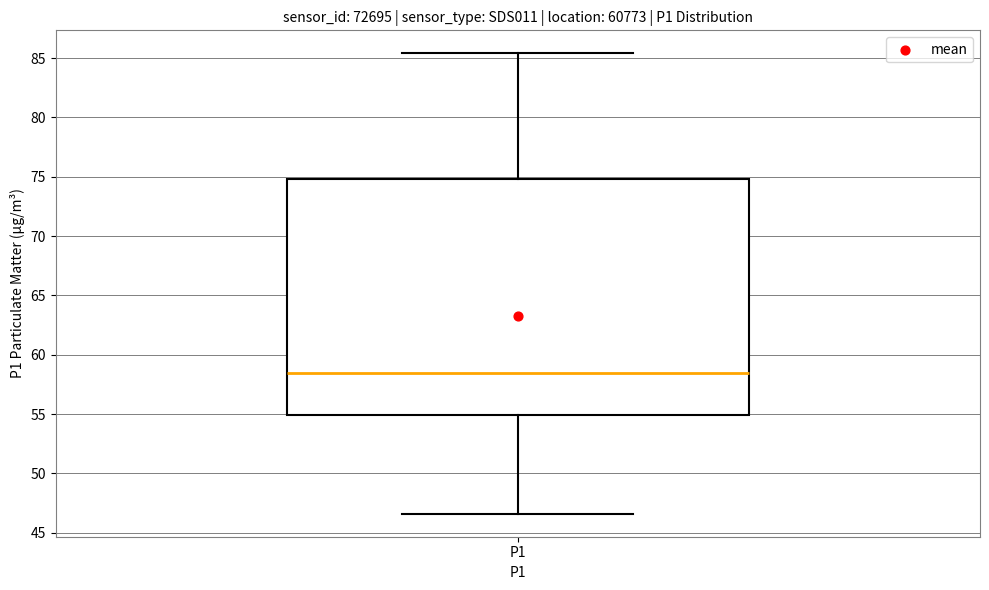

Read this box plot against the y-axis: the position of the median line, the range covered by the box, and the ends of both whiskers. The values are not printed on the chart, so give them approximately, as read against the axis.

median 58.5, box 55.0 to 75.0, whiskers 46.5 to 85.5